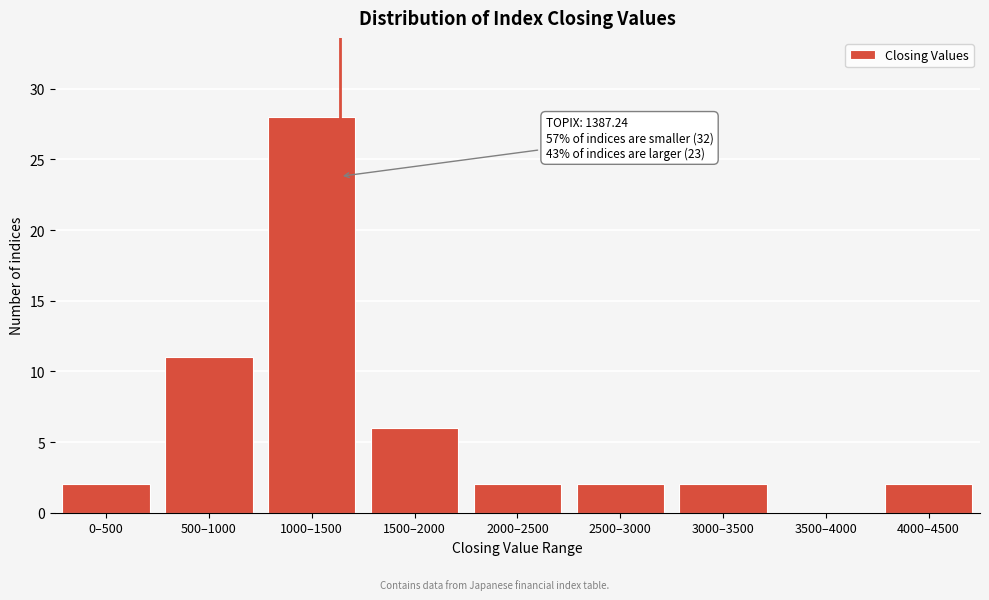

Reading right to left, transcribe all the data shown in this chart.

4000–4500=2	3500–4000=0	3000–3500=2	2500–3000=2	2000–2500=2	1500–2000=6	1000–1500=28	500–1000=11	0–500=2